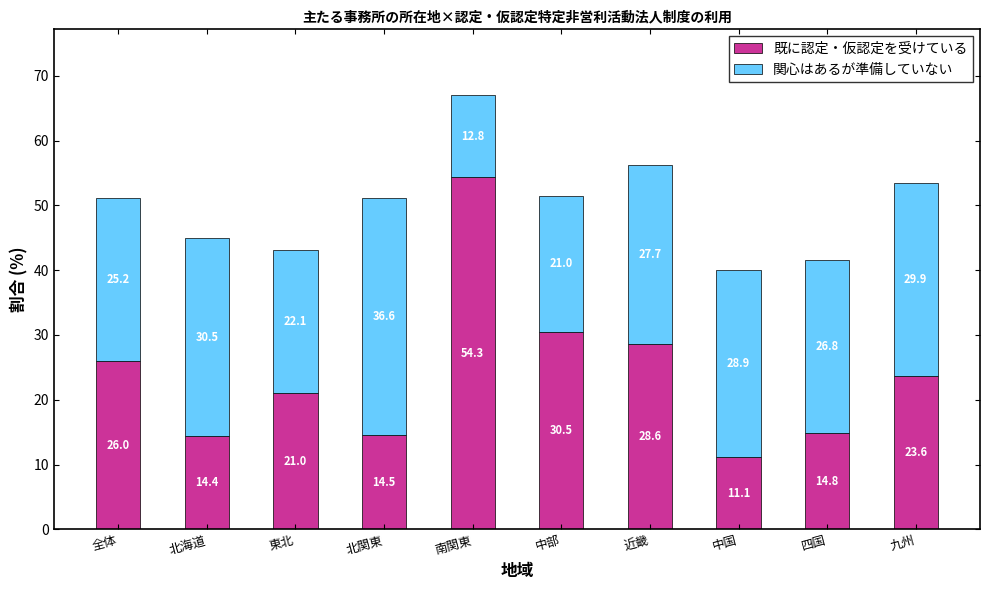

The value of 既に認定・仮認定を受けている at 中部 is 51.7. True or false?

False